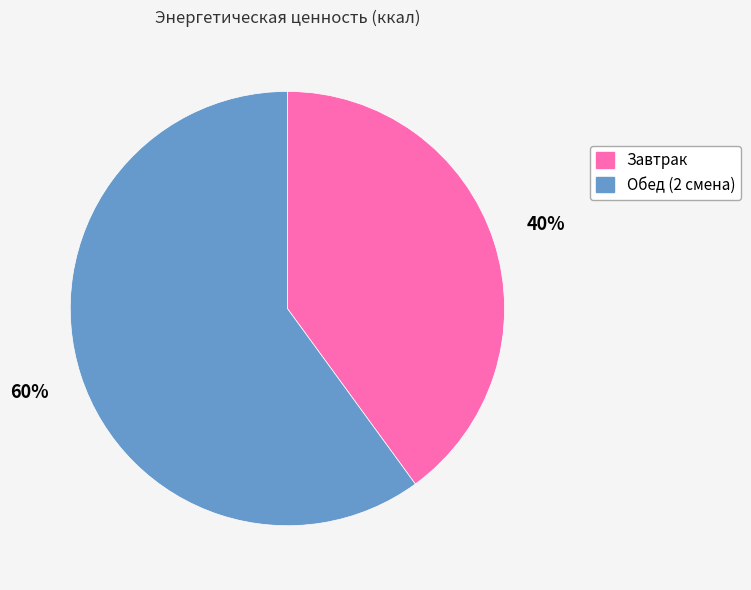

Approximately how many times larger is the value at Завтрак compared to Обед (2 смена)?

0.7